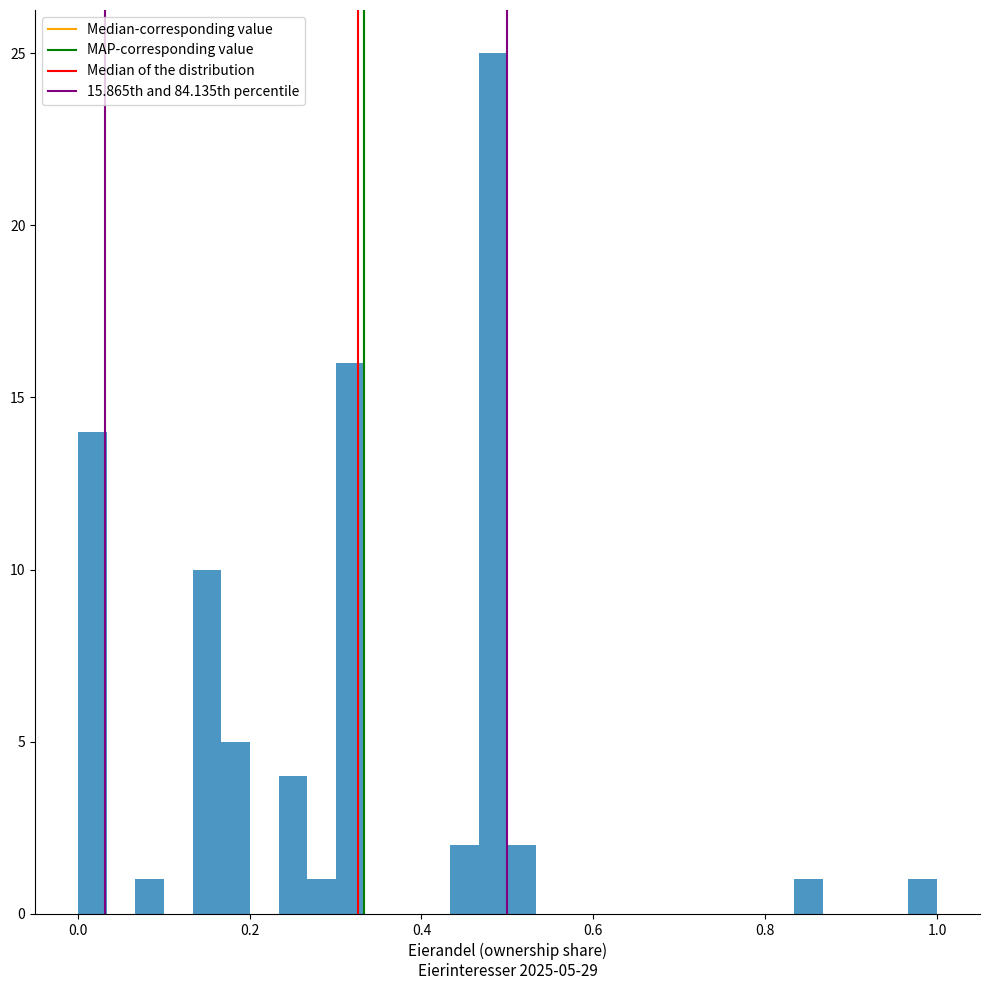

Around what value on the x-axis is the tallest bar? Give the approximate position of its centre, as read against the axis.

0.48